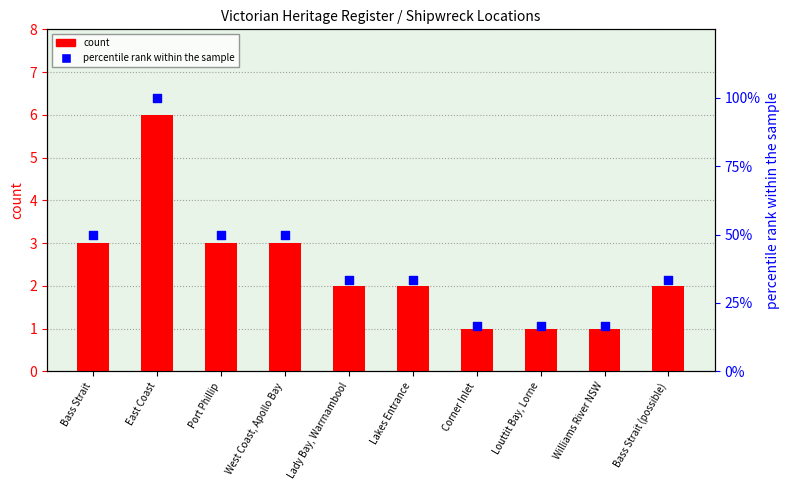

What is the total value across all series at East Coast?

106.0